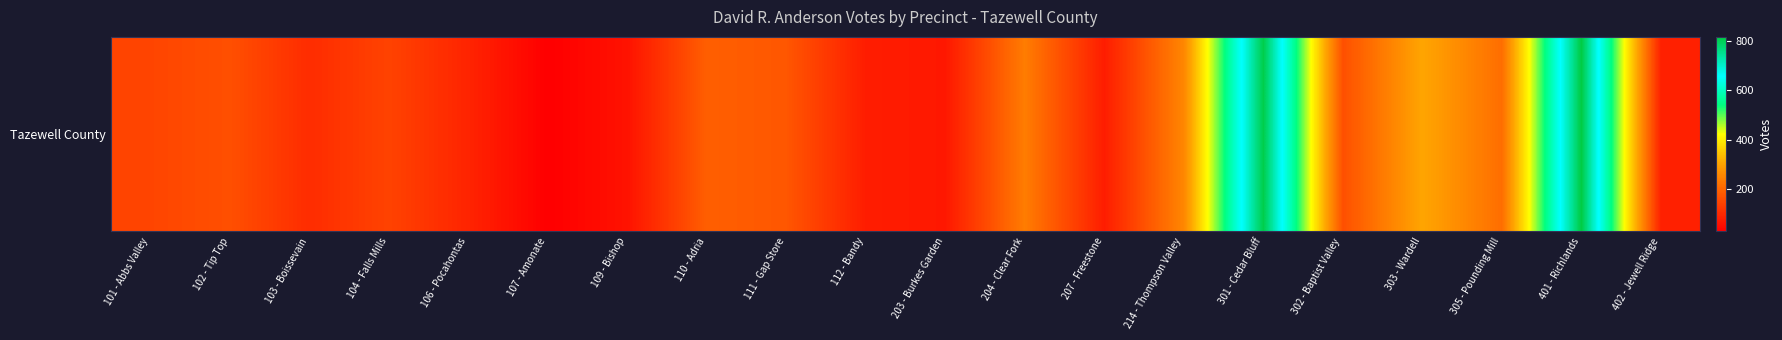

Reading left to right, list all the values displayed in this chart.

101 - Abbs Valley=148	102 - Tip Top=166	103 - Boissevain=106	104 - Falls Mills=145	106 - Pocahontas=92	107 - Amonate=29	109 - Bishop=62	110 - Adria=191	111 - Gap Store=177	112 - Bandy=80	203 - Burkes Garden=71	204 - Clear Fork=239	207 - Freestone=80	214 - Thompson Valley=256	301 - Cedar Bluff=809	302 - Baptist Valley=166	303 - Wardell=306	305 - Pounding Mill=215	401 - Richlands=816	402 - Jewell Ridge=87